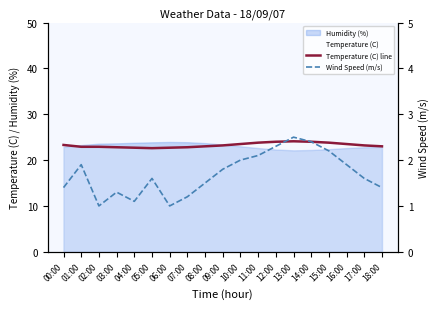

What is the sum of all Temperature (C) line values?

441.8